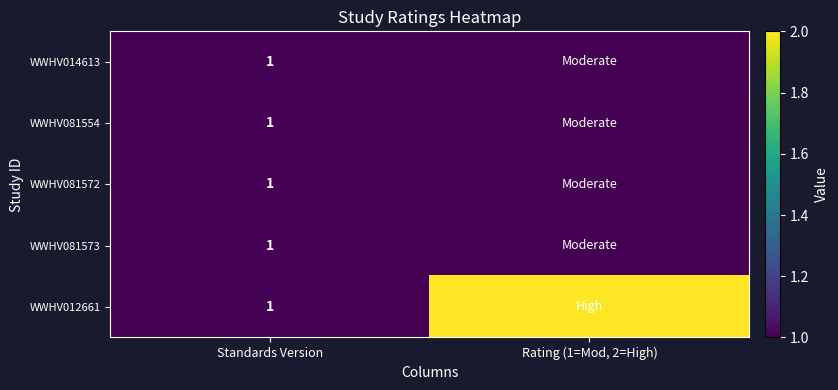

The value of WWHV012661 at Standards Version is 1. True or false?

True